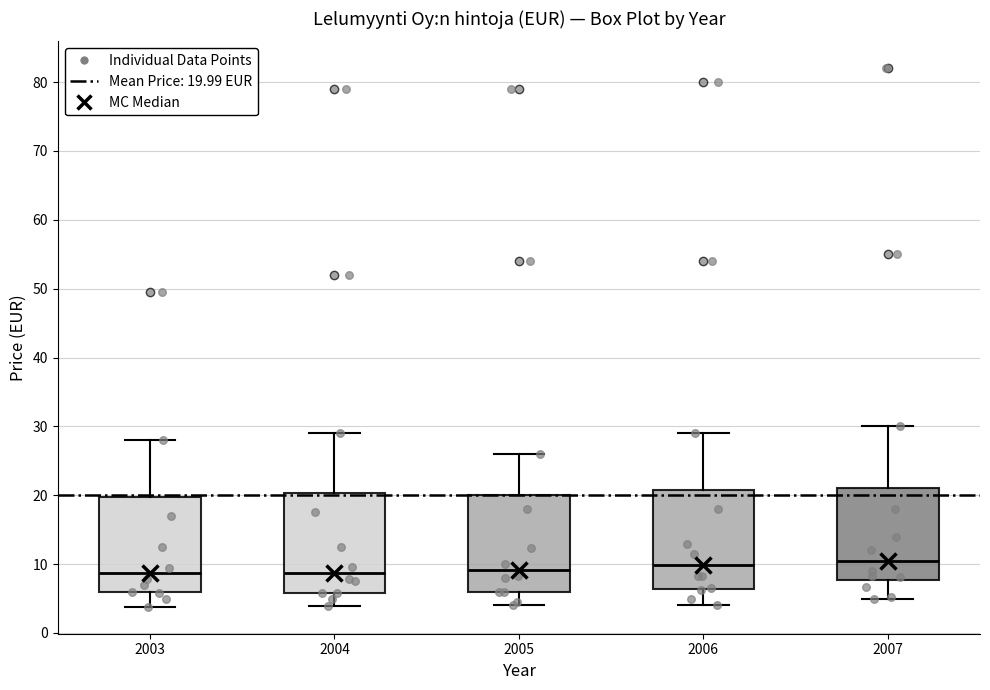

Reading left to right, read every box against the y-axis: the position of its median line, the range the box covers, and the ends of its whiskers. The values are not printed on the chart, so give them approximately, as read against the axis.

2003: median 9, box 6 to 20, whiskers 4 to 28
2004: median 9, box 6 to 20, whiskers 4 to 29
2005: median 9, box 6 to 20, whiskers 4 to 26
2006: median 10, box 6 to 21, whiskers 4 to 29
2007: median 11, box 8 to 21, whiskers 5 to 30